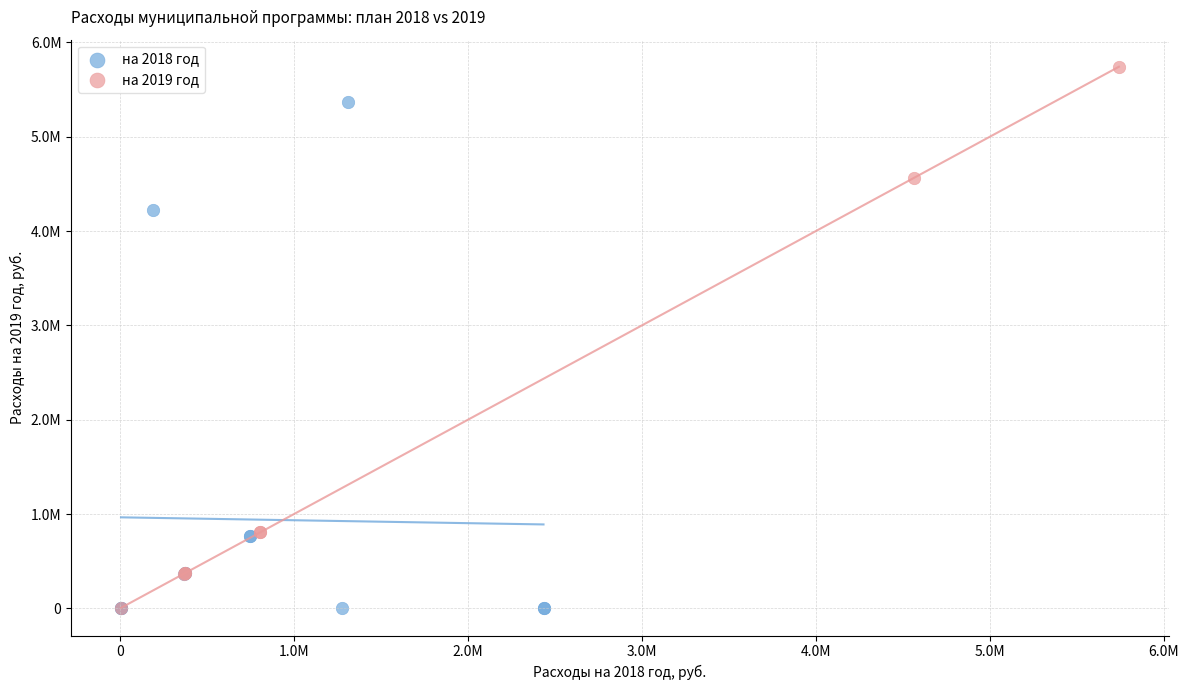

What are all the series names shown in the legend?

на 2018 год, на 2019 год